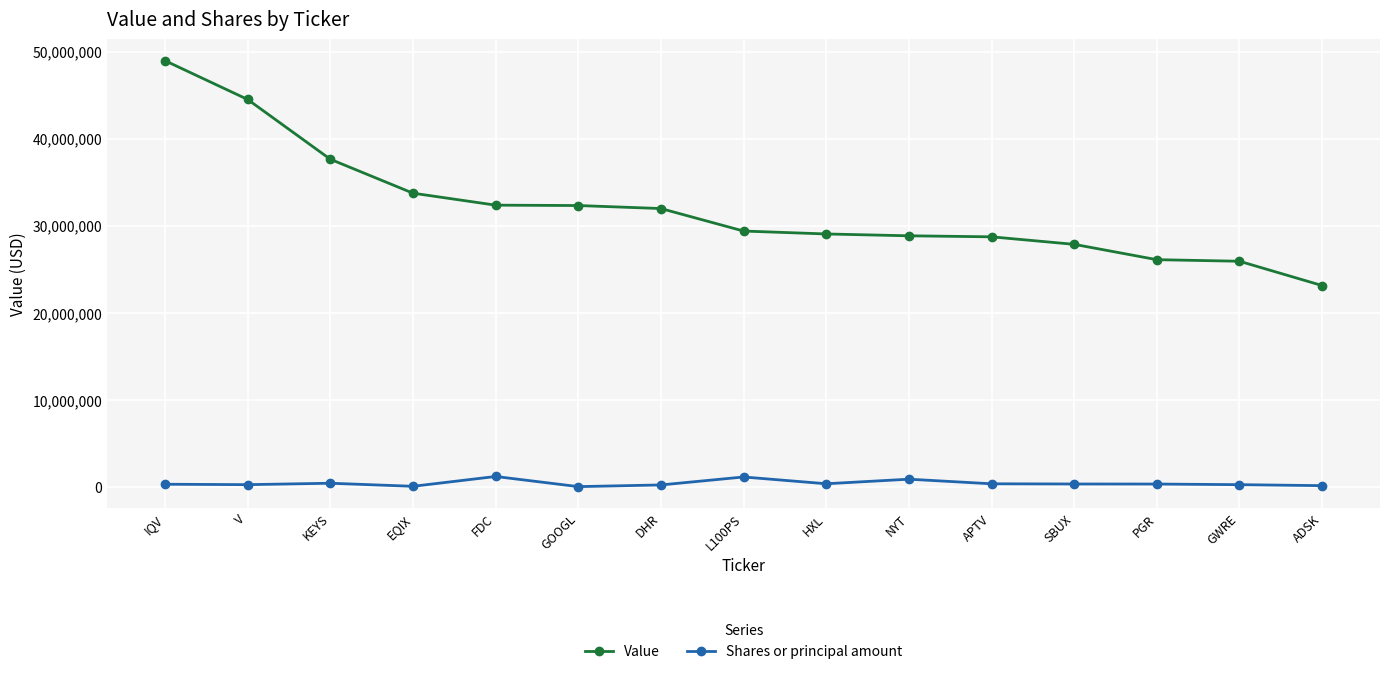

Which series has the largest range (max minus min)?

Value